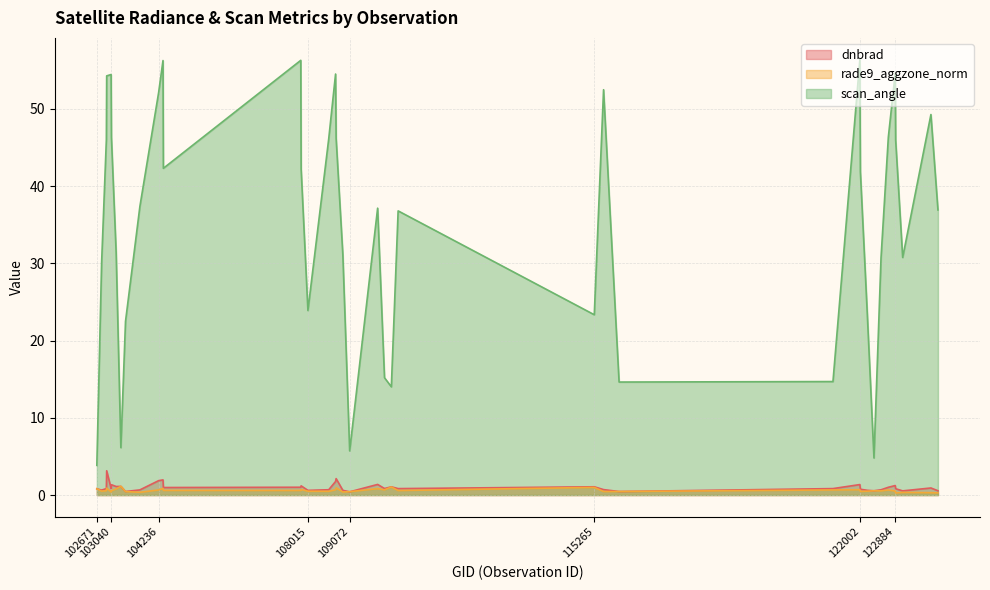

What is the highest value of the dnbrad series?

3.1